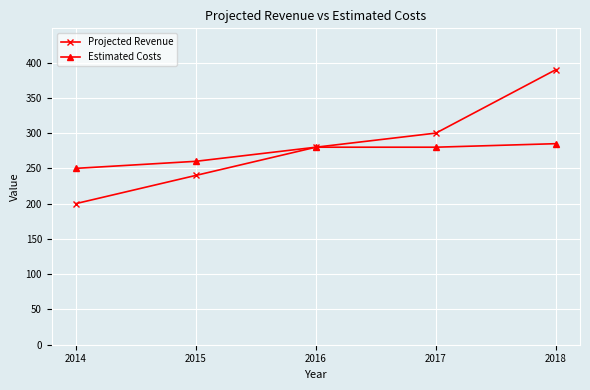

What is the greatest value displayed?

390